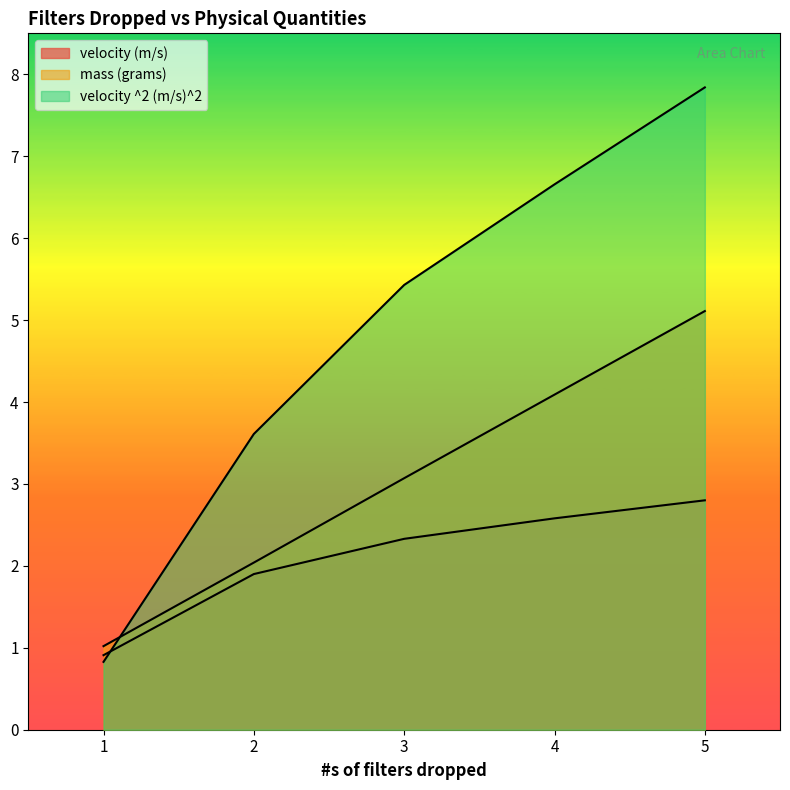

What is the maximum value for mass (grams)?

5.1